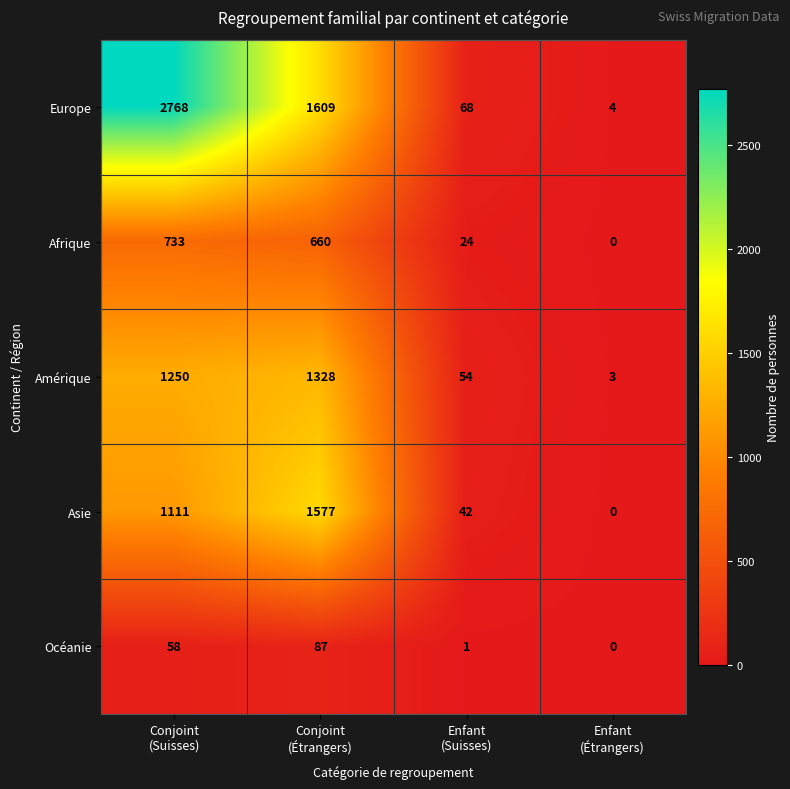

How many data points does each series have?

4